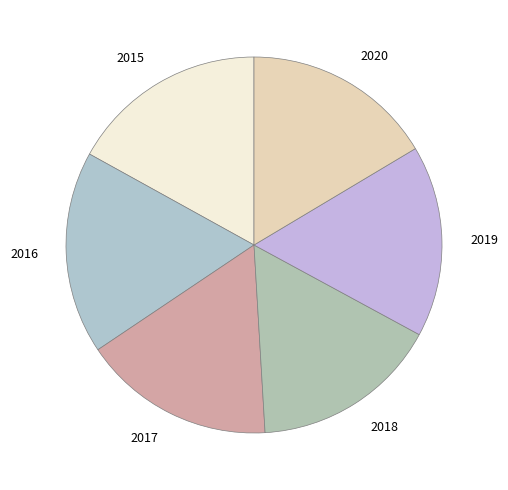

What is the ratio of the value at 2019 to the value at 2015?

1.0